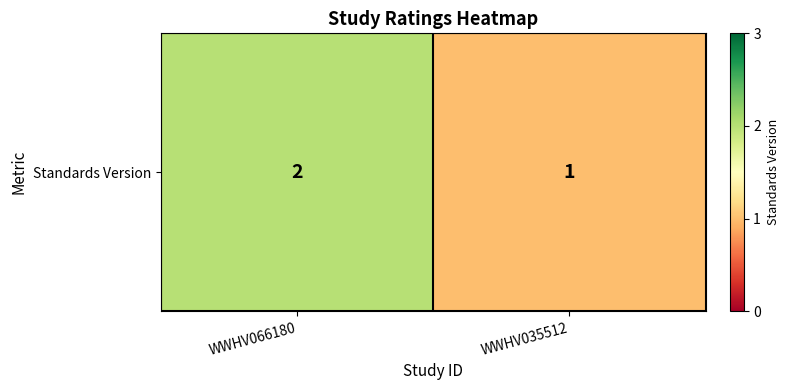

What is the minimum value shown in the chart?

1